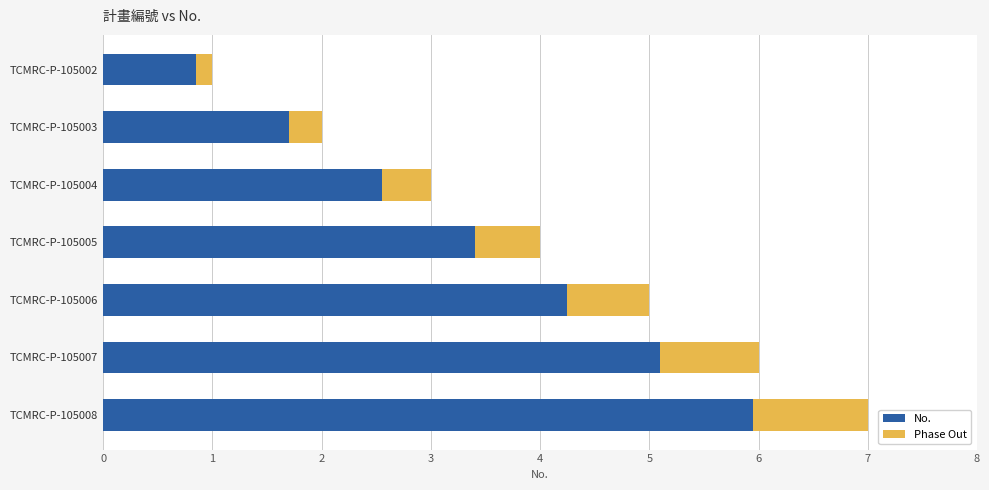

What is the sum of all values?

28